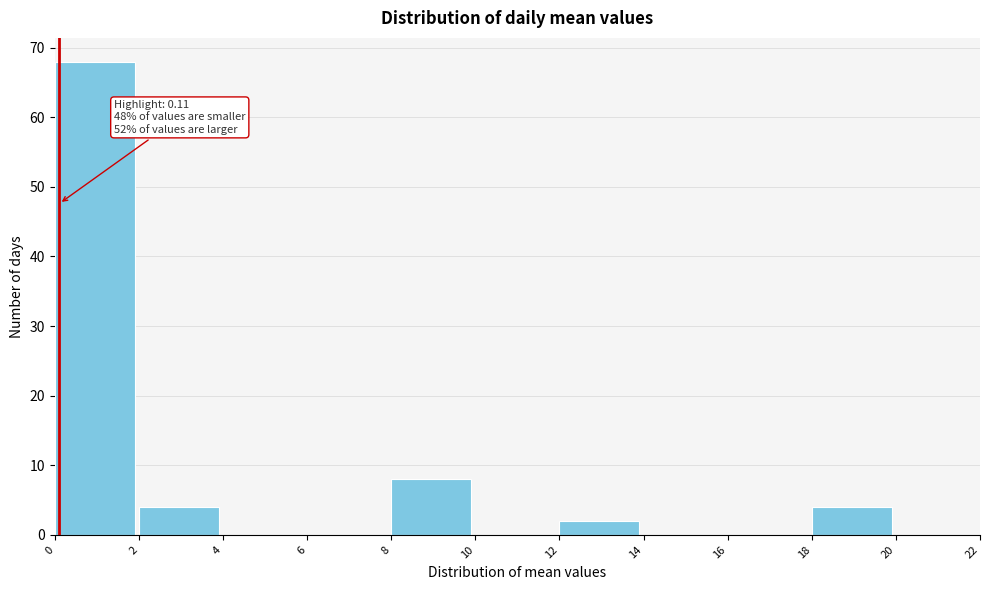

Which range on the x-axis has the tallest bar?

0 to 2